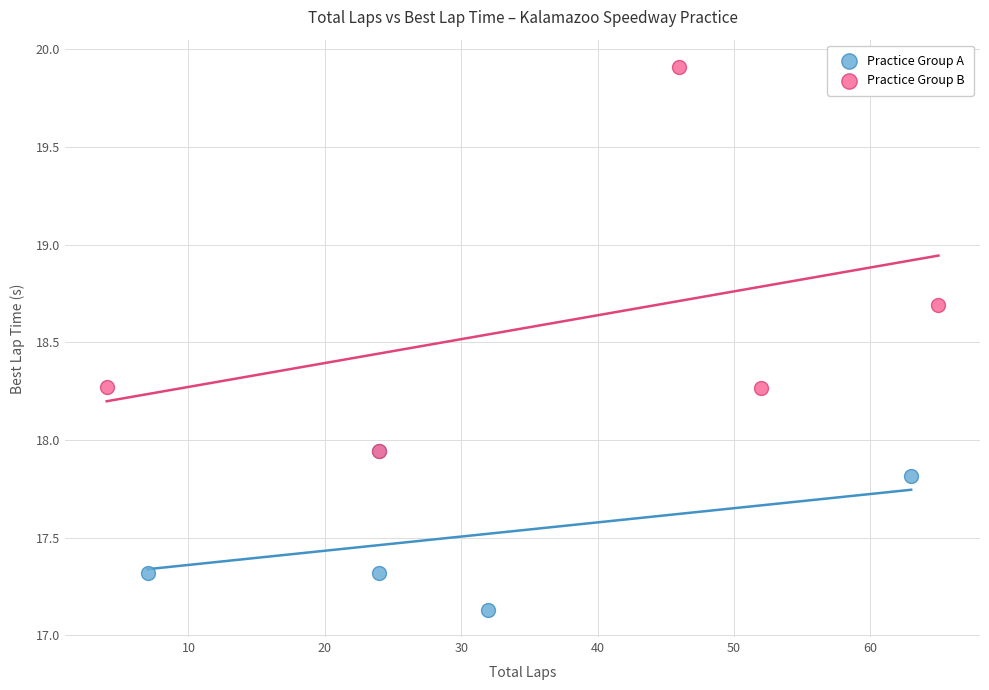

Which series contains the highest Y value?

Practice Group B